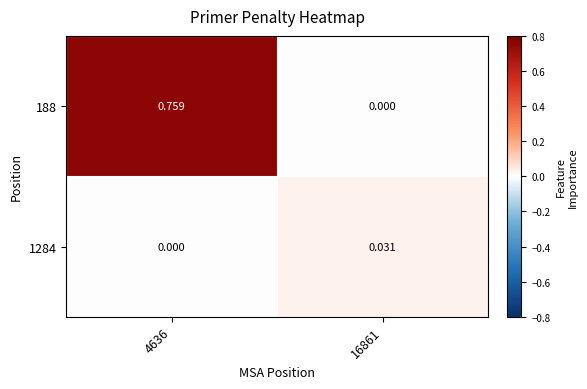

Is the value of 1284 at 16861 greater than the value of 188 at 16861?

Yes